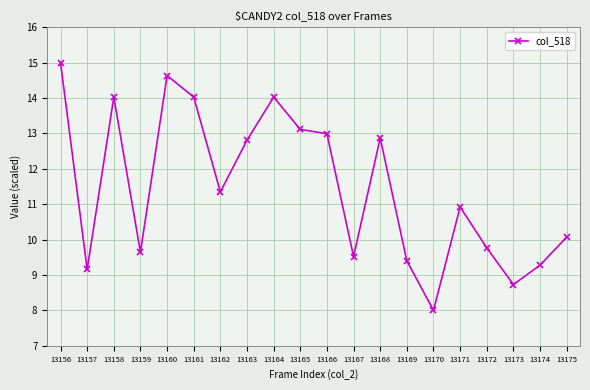

How many points are higher than both their immediate neighbors (excluding endpoints)?

5